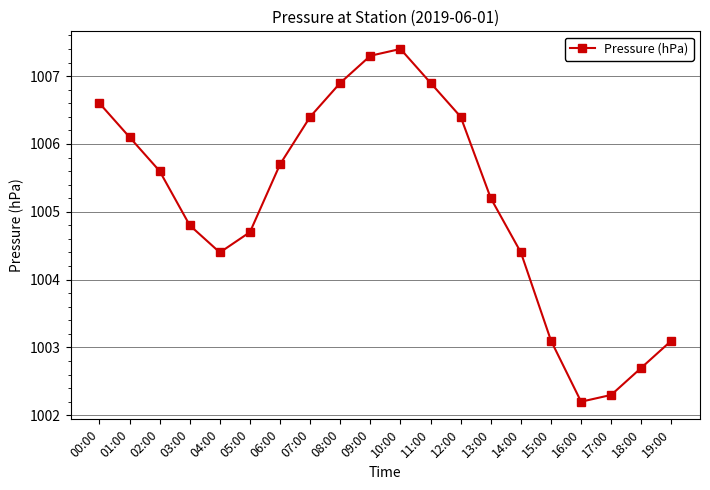

True or false: the data shows 1005.2 at 13:00.

True